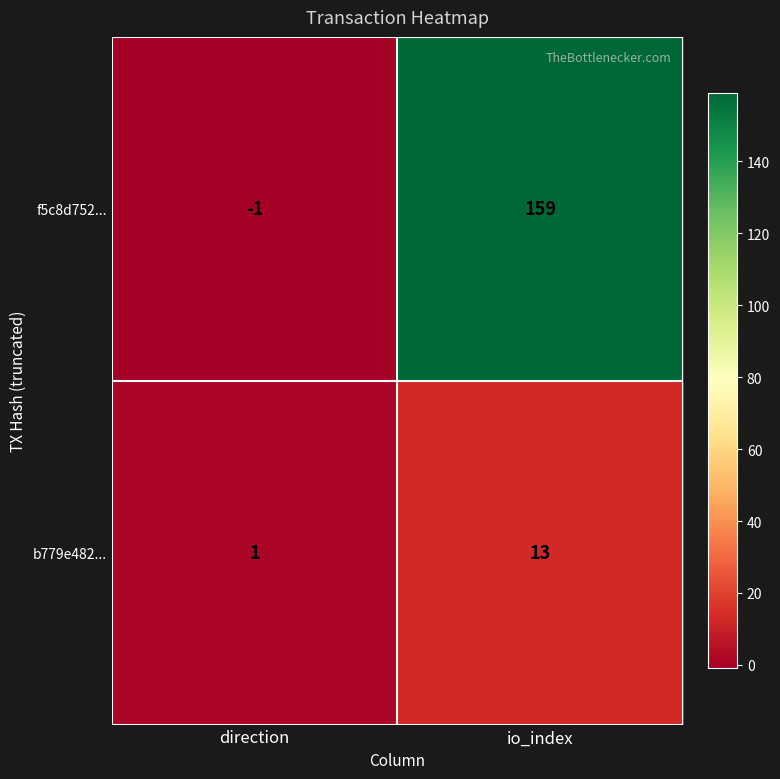

What is the approximate value of b779e482... at io_index?

13